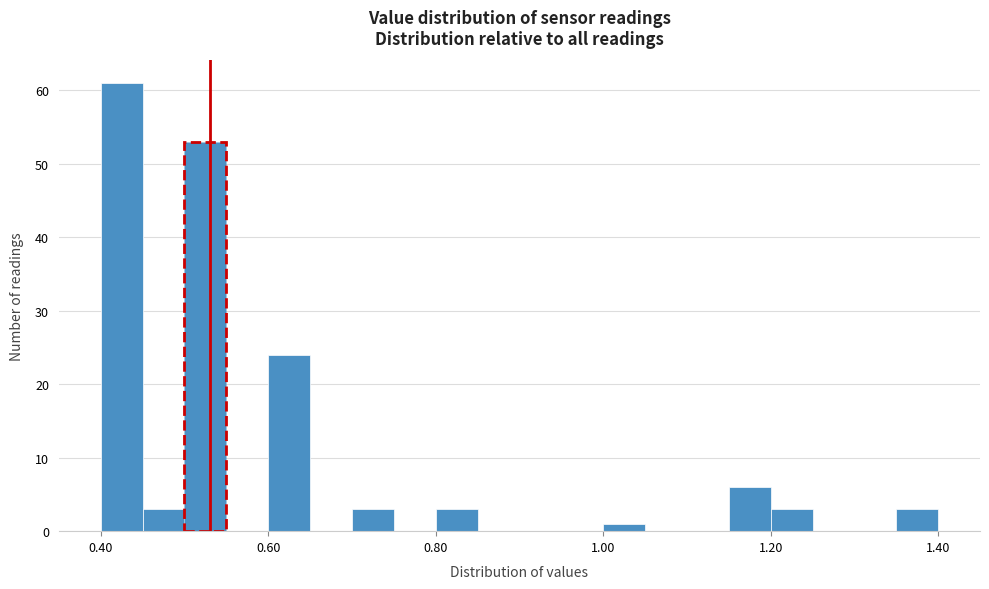

Read against the x-axis, roughly where is the centre of the tallest bar?

0.42